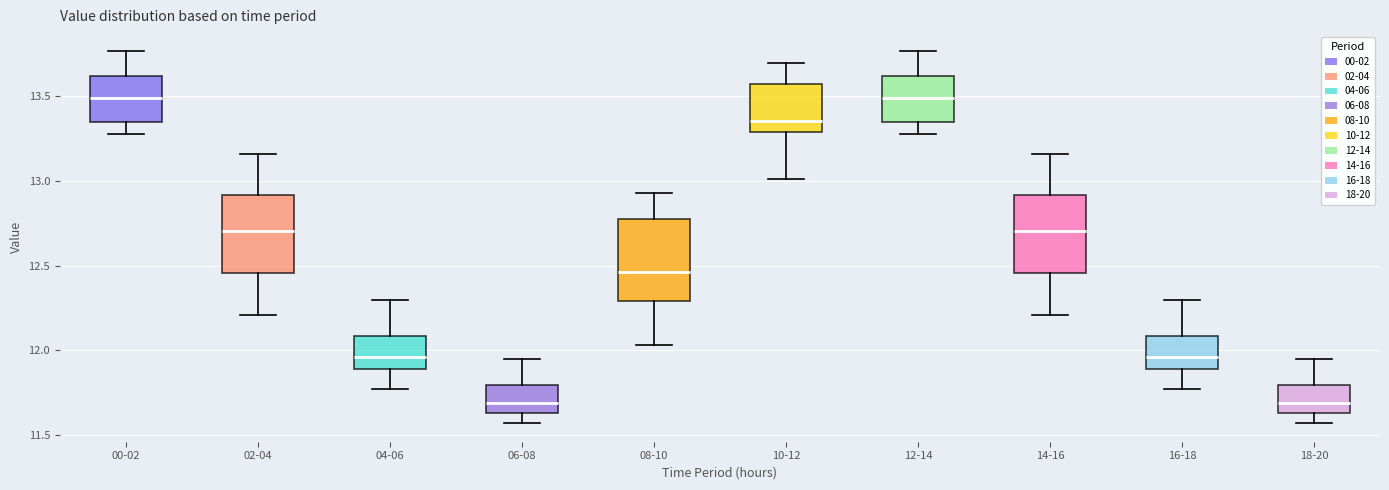

Reading left to right, read every box against the y-axis: the position of its median line, the range the box covers, and the ends of its whiskers. The values are not printed on the chart, so give them approximately, as read against the axis.

00-02: median 13.50, box 13.35 to 13.60, whiskers 13.30 to 13.75
02-04: median 12.70, box 12.45 to 12.90, whiskers 12.20 to 13.15
04-06: median 11.95, box 11.90 to 12.10, whiskers 11.75 to 12.30
06-08: median 11.70, box 11.65 to 11.80, whiskers 11.55 to 11.95
08-10: median 12.45, box 12.30 to 12.80, whiskers 12.05 to 12.95
10-12: median 13.35, box 13.30 to 13.60, whiskers 13.00 to 13.70
12-14: median 13.50, box 13.35 to 13.60, whiskers 13.30 to 13.75
14-16: median 12.70, box 12.45 to 12.90, whiskers 12.20 to 13.15
16-18: median 11.95, box 11.90 to 12.10, whiskers 11.75 to 12.30
18-20: median 11.70, box 11.65 to 11.80, whiskers 11.55 to 11.95